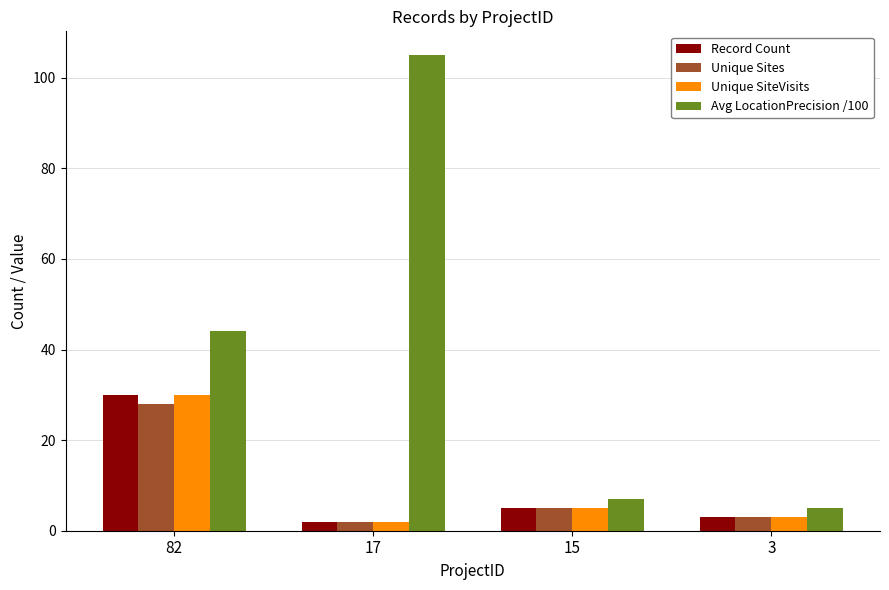

Which series changed the most between 82 and 3?

Avg LocationPrecision /100